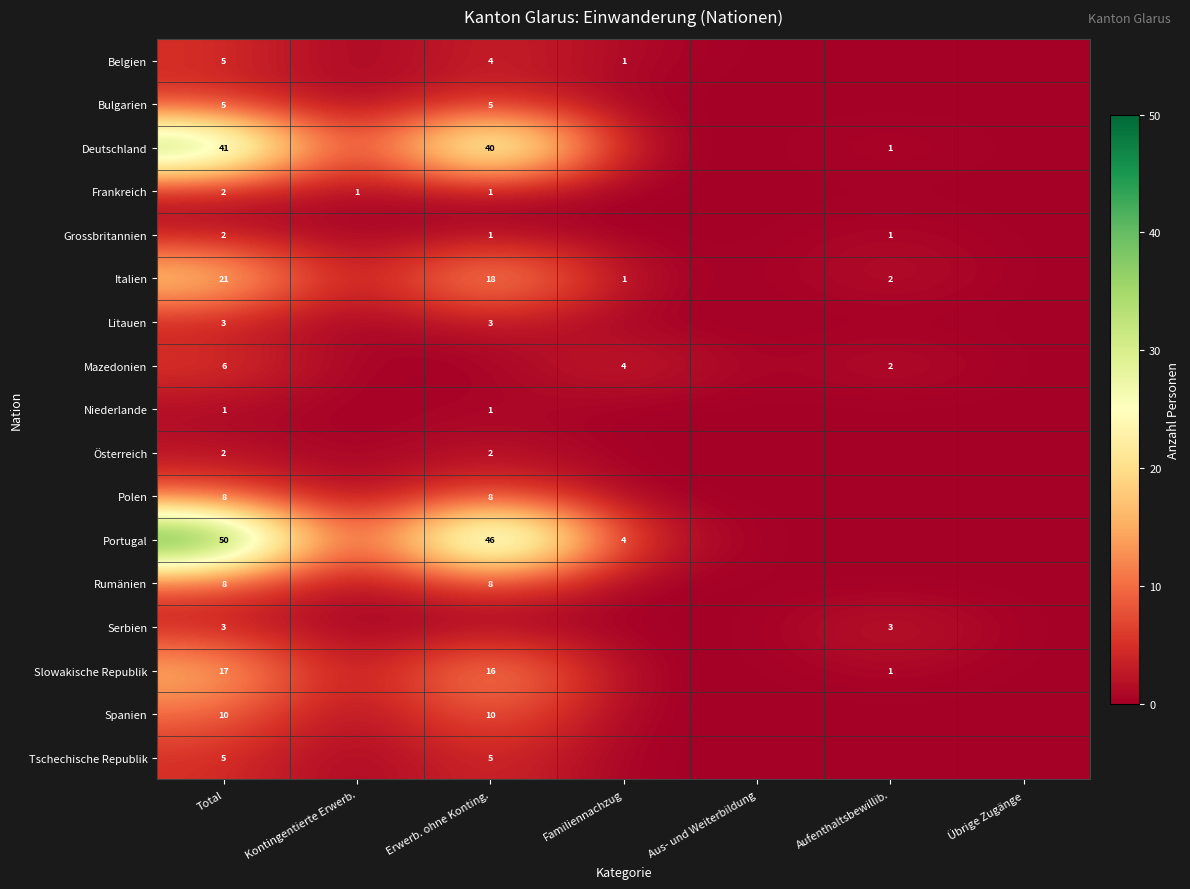

The Belgien series shows 5 at Total. True or false?

True